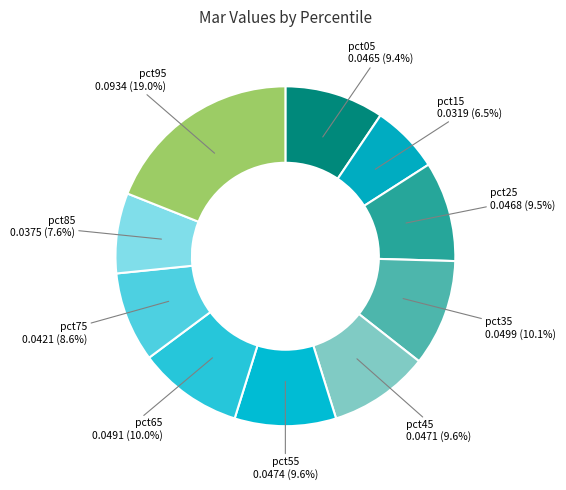

How many segments does this pie chart have?

10